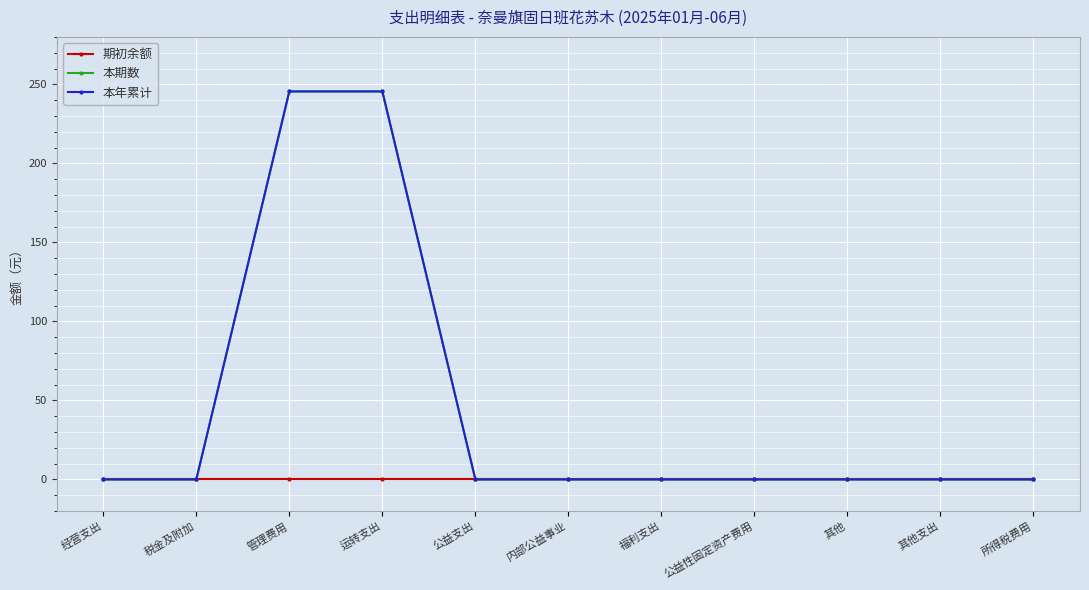

At which category does the chart reach its peak across all series?

管理费用